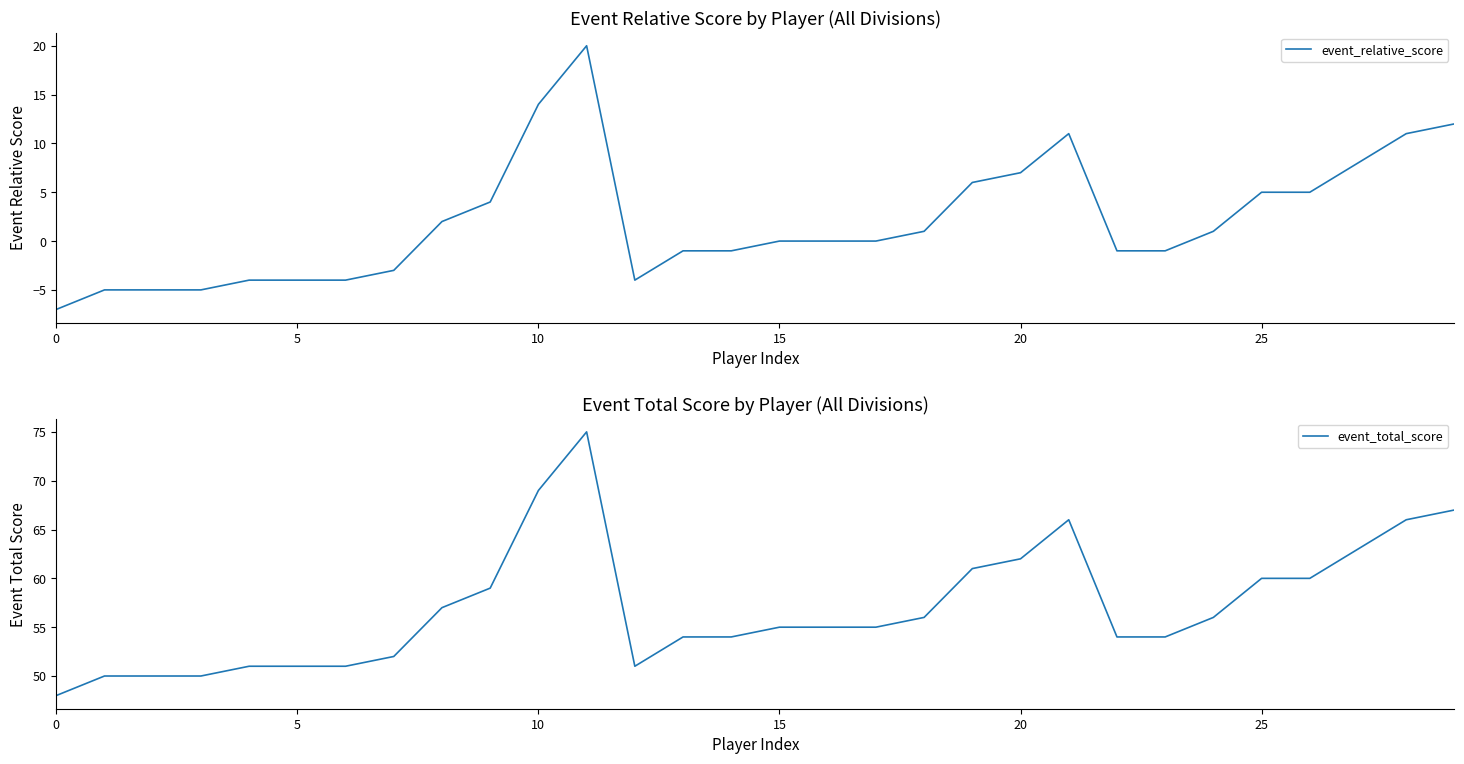

At which category is the sum across all series the highest?

11